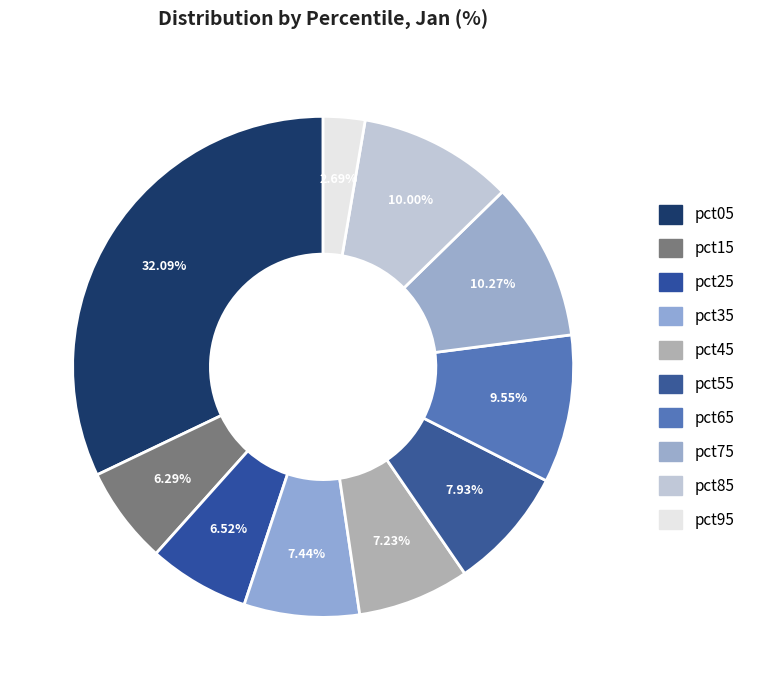

What percentage do pct25 and pct65 together represent?

16.1%